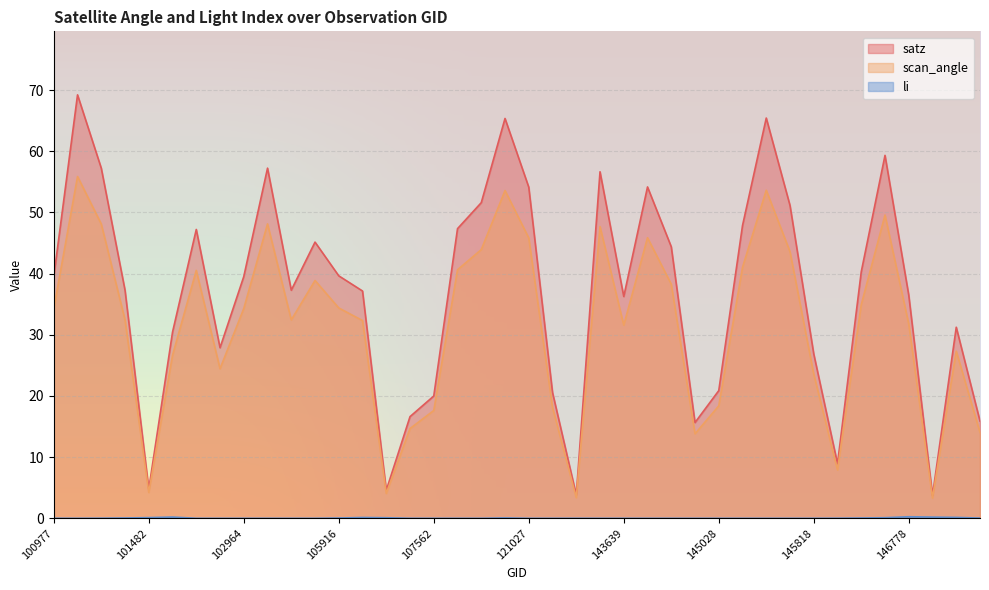

How many data points does each series have?

40